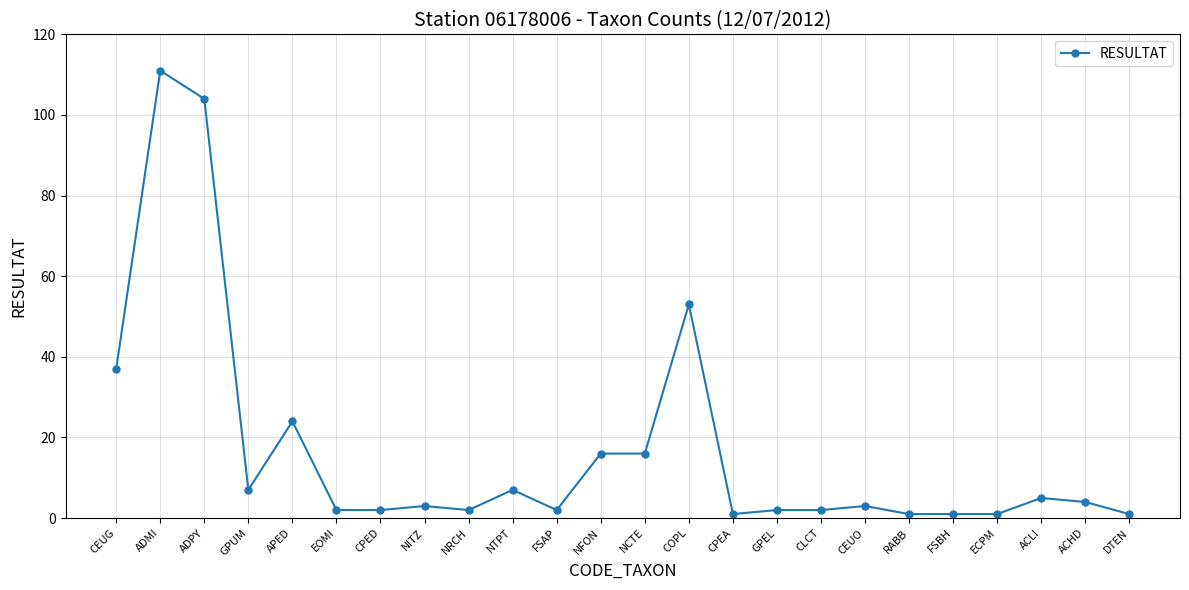

Reading right to left, extract all data points from this chart.

DTEN=1	ACHD=4	ACLI=5	ECPM=1	FSBH=1	RABB=1	CEUO=3	CLCT=2	GPEL=2	CPEA=1	COPL=53	NCTE=16	NFON=16	FSAP=2	NTPT=7	NRCH=2	NITZ=3	CPED=2	EOMI=2	APED=24	GPUM=7	ADPY=104	ADMI=111	CEUG=37